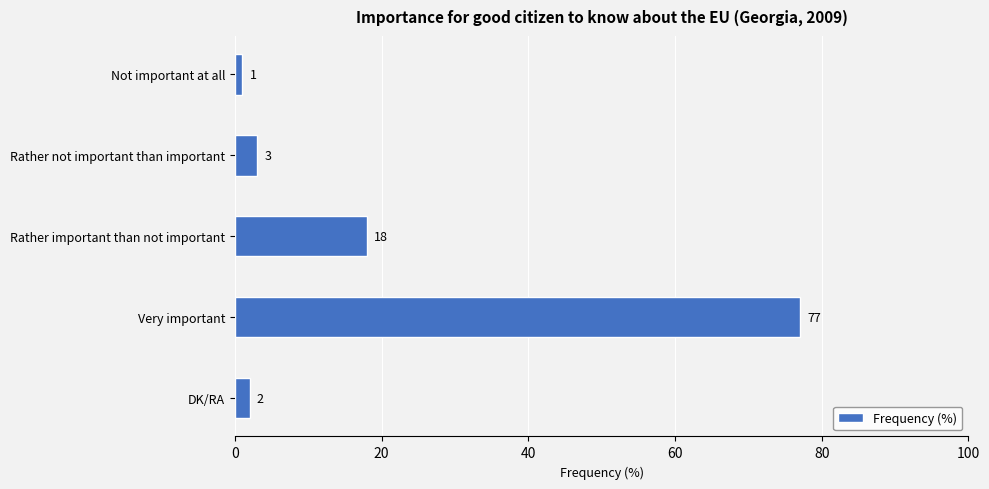

How many categories are shown in the chart?

5